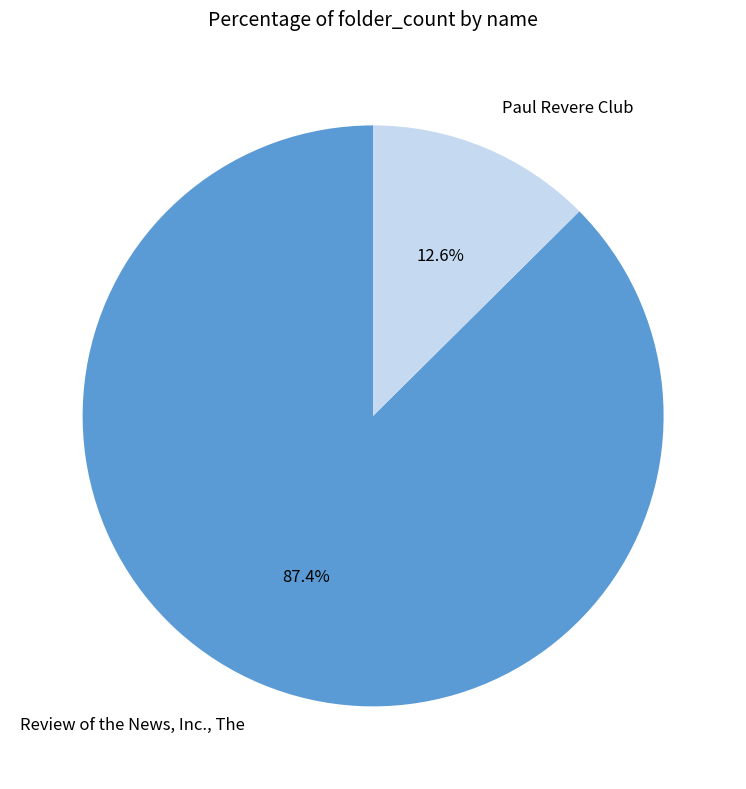

Is there any slice that represents more than half of the pie?

Yes